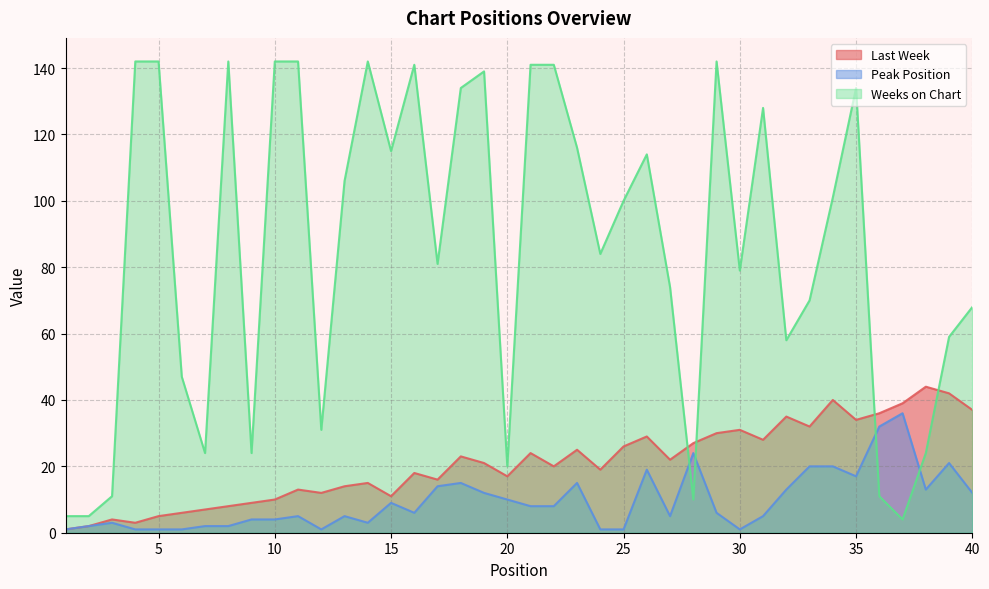

Between 5 and 19, which is larger?

19